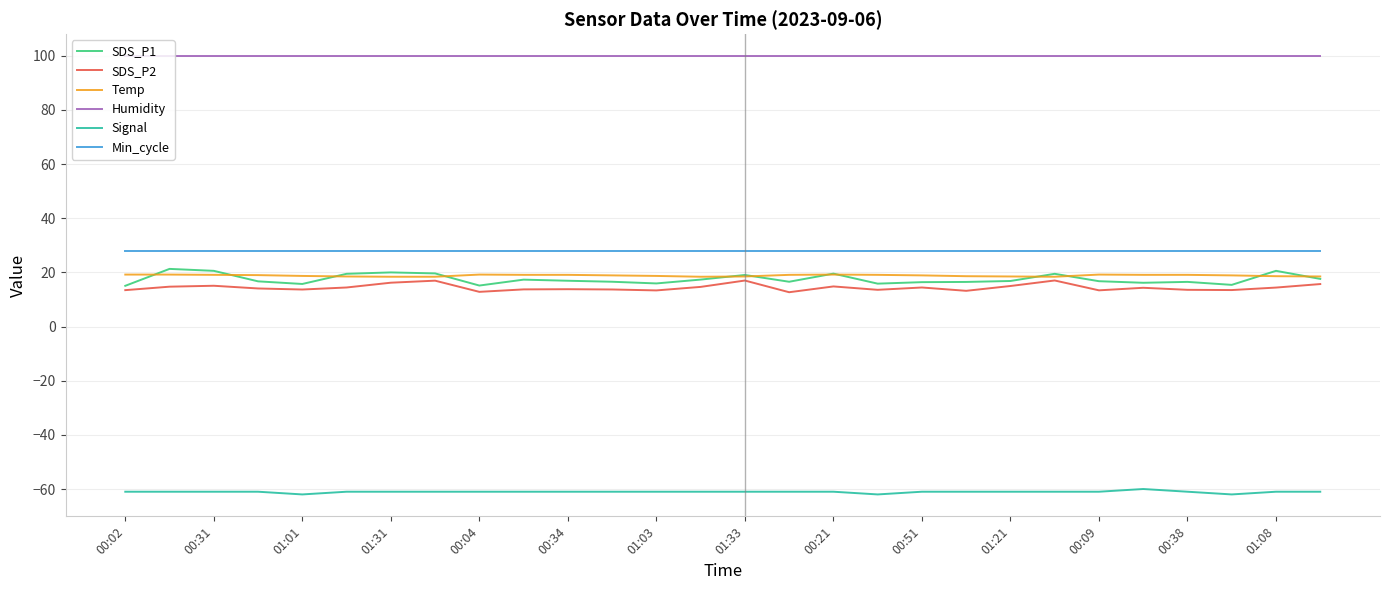

Which series has the largest total across all categories?

Humidity